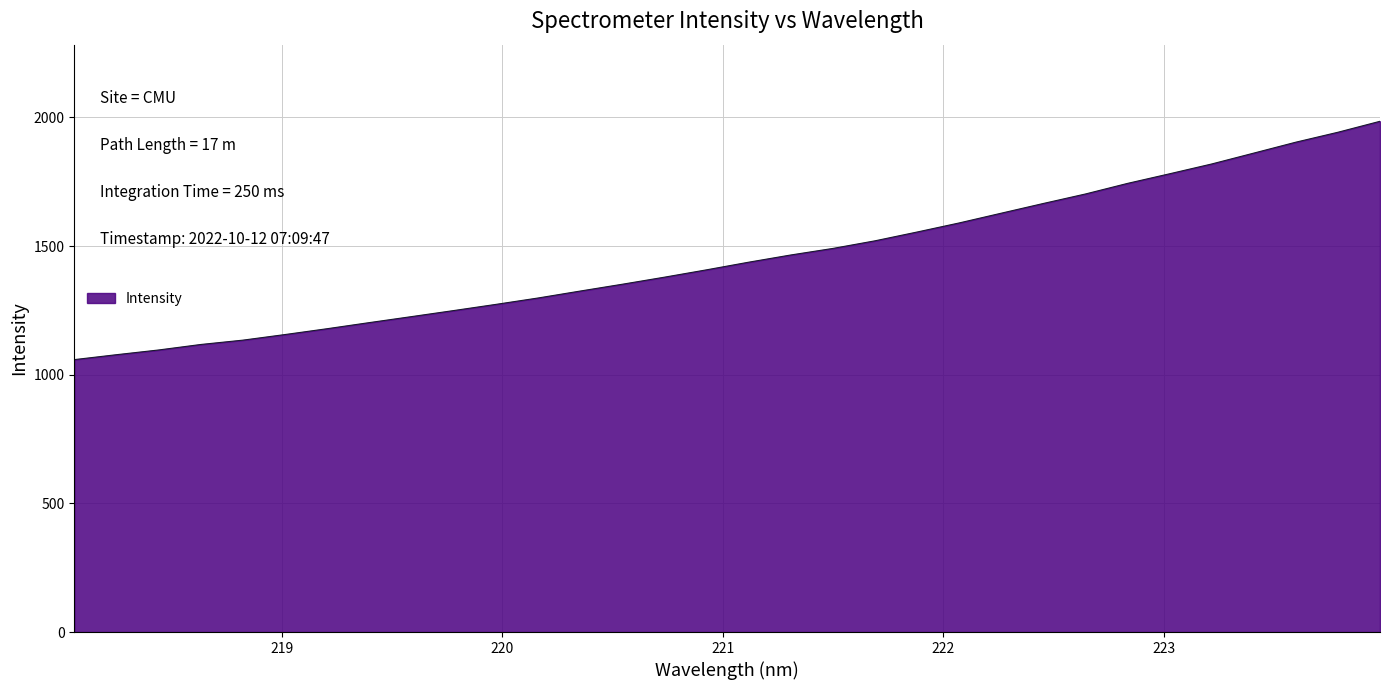

What is the maximum value shown in the chart?

1985.2